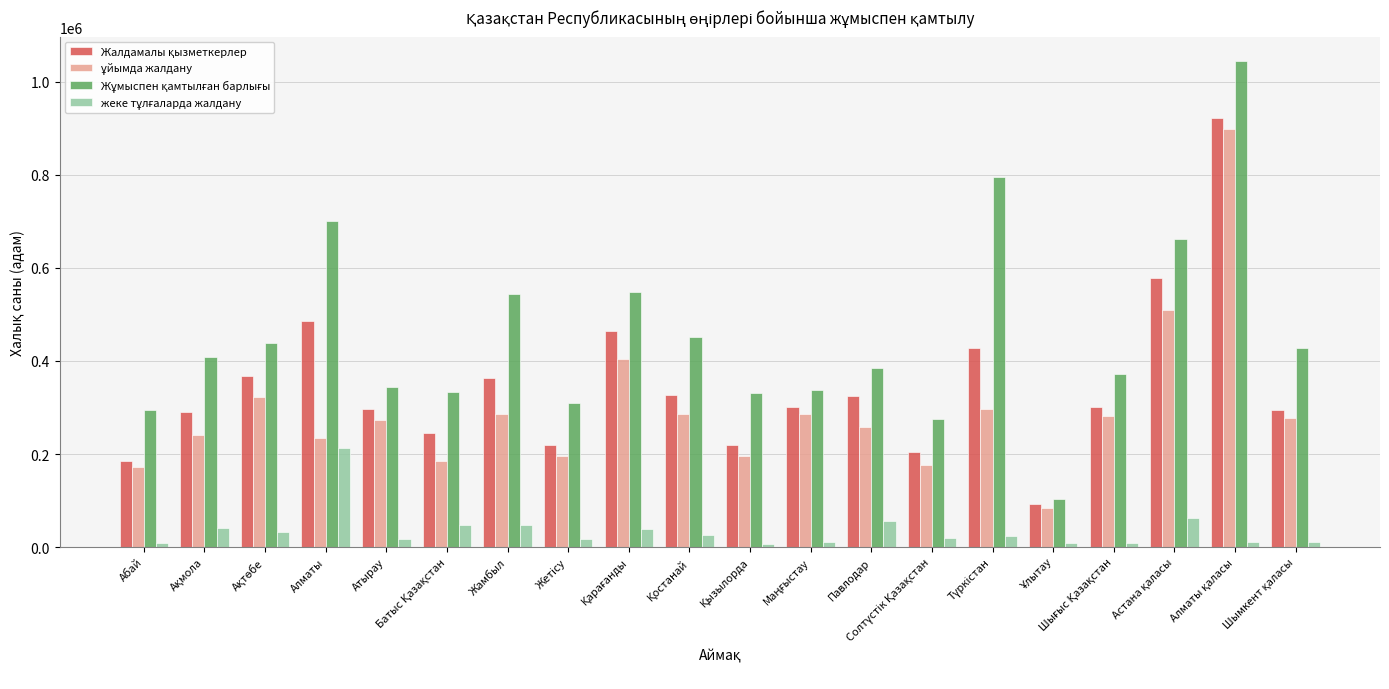

What is the label of the 14th bar from the right?

Жамбыл